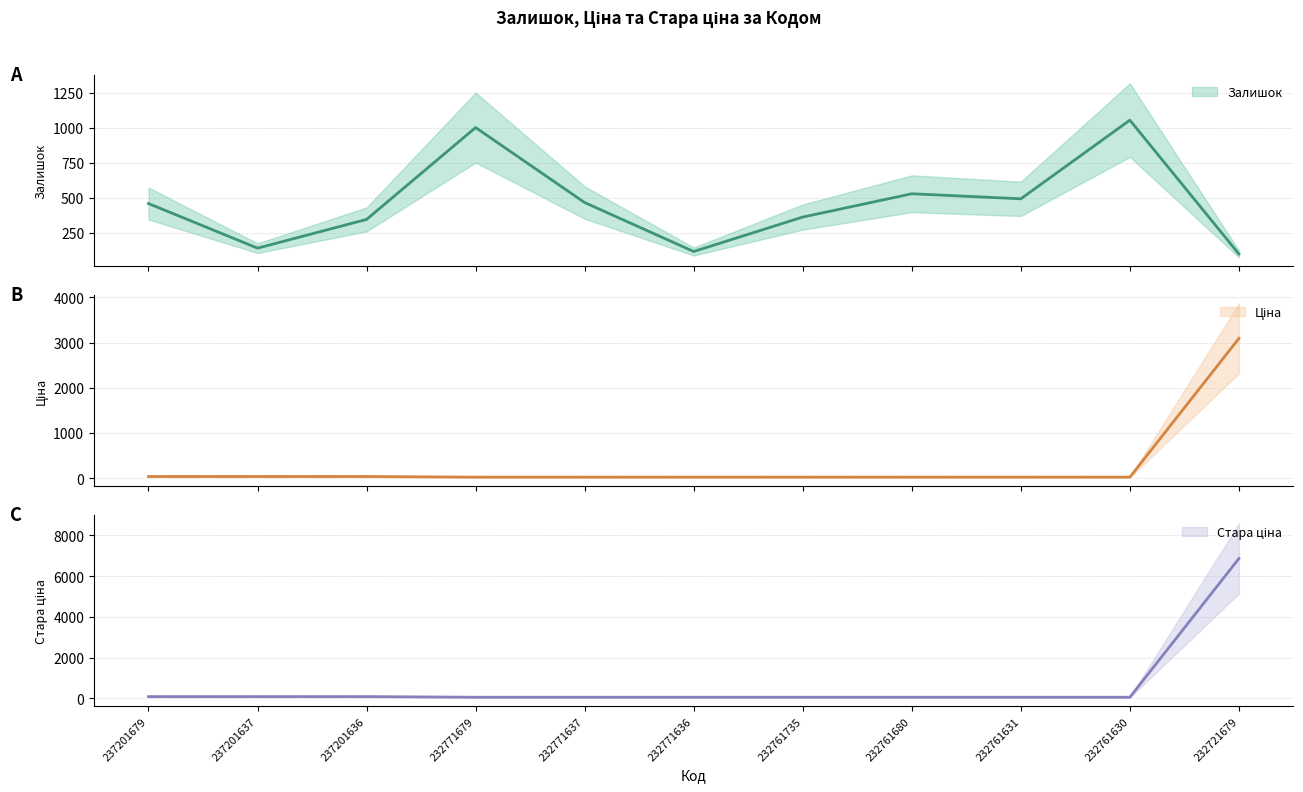

What is the lowest value of the Ціна (center) series?

27.0